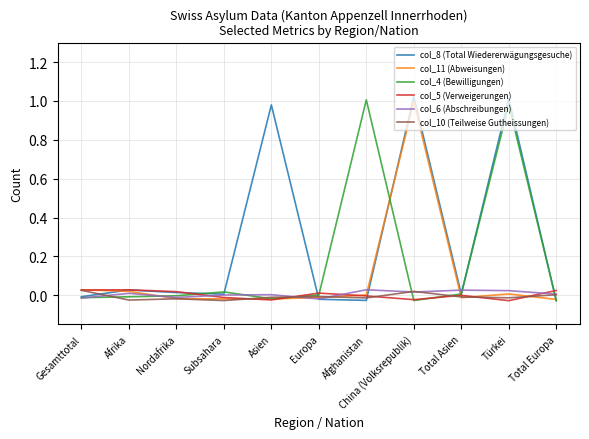

True or false: col_11 (Abweisungen) and col_6 (Abschreibungen) cross at least once.

True